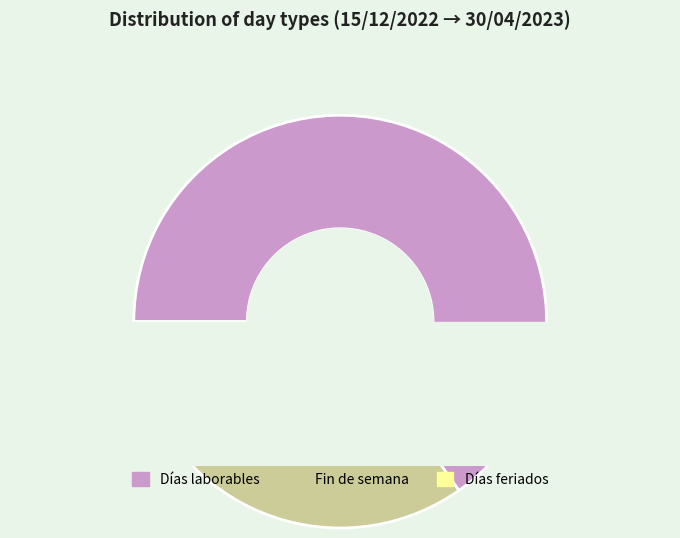

What percentage is the Días laborables slice, to the nearest percent?

65%